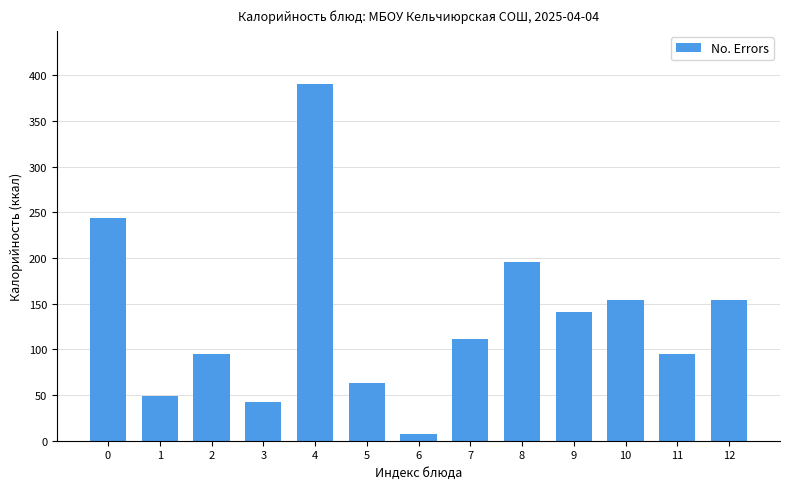

Reading left to right, extract all data points from this chart.

244	49	95	42	390	63	7	111	196	141	154	95	154